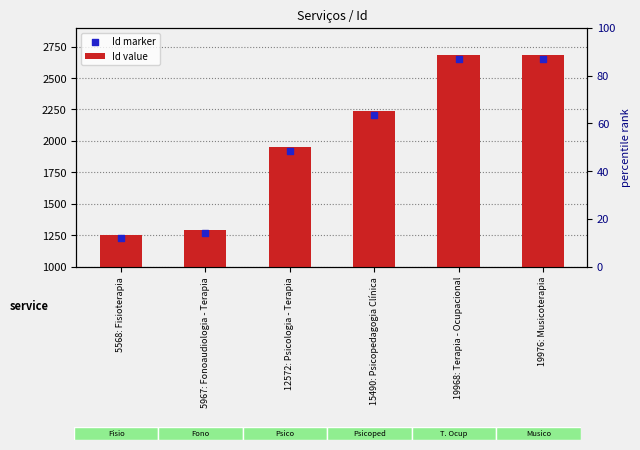

Which series contains the highest Y value?

Id value